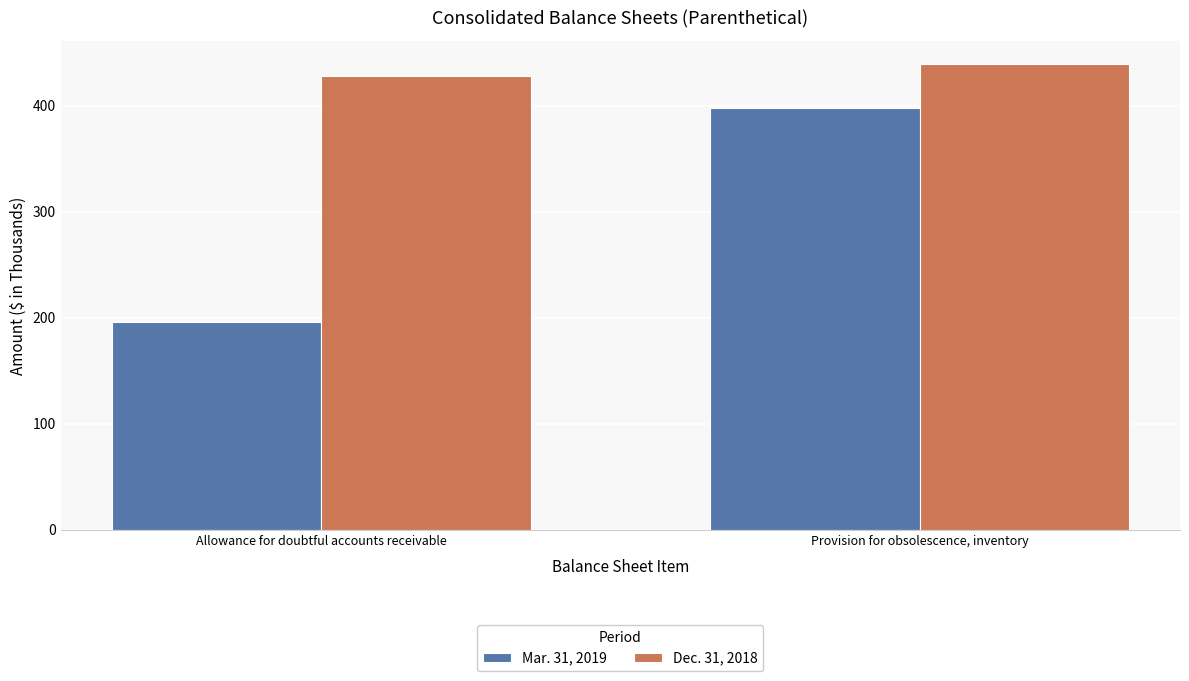

Reading left to right, what are all the values shown in this chart?

Mar. 31, 2019: 196	398
Dec. 31, 2018: 428	439